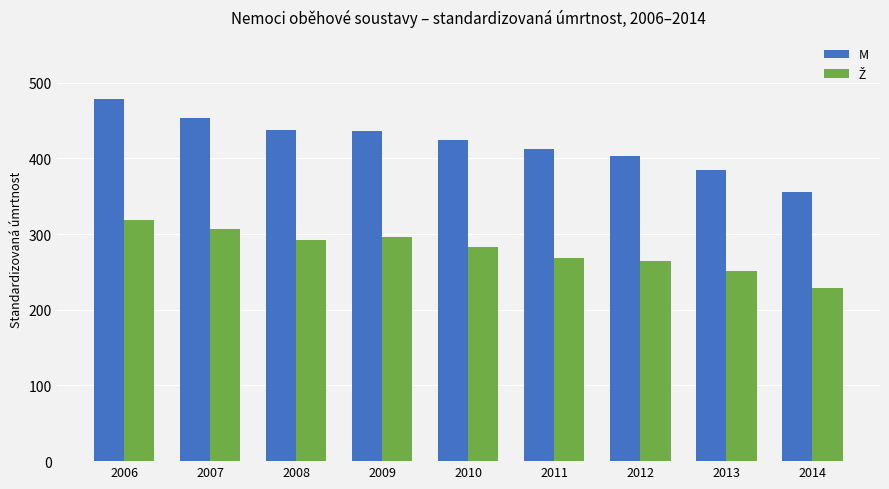

At which category does the chart reach its minimum across all series?

2014